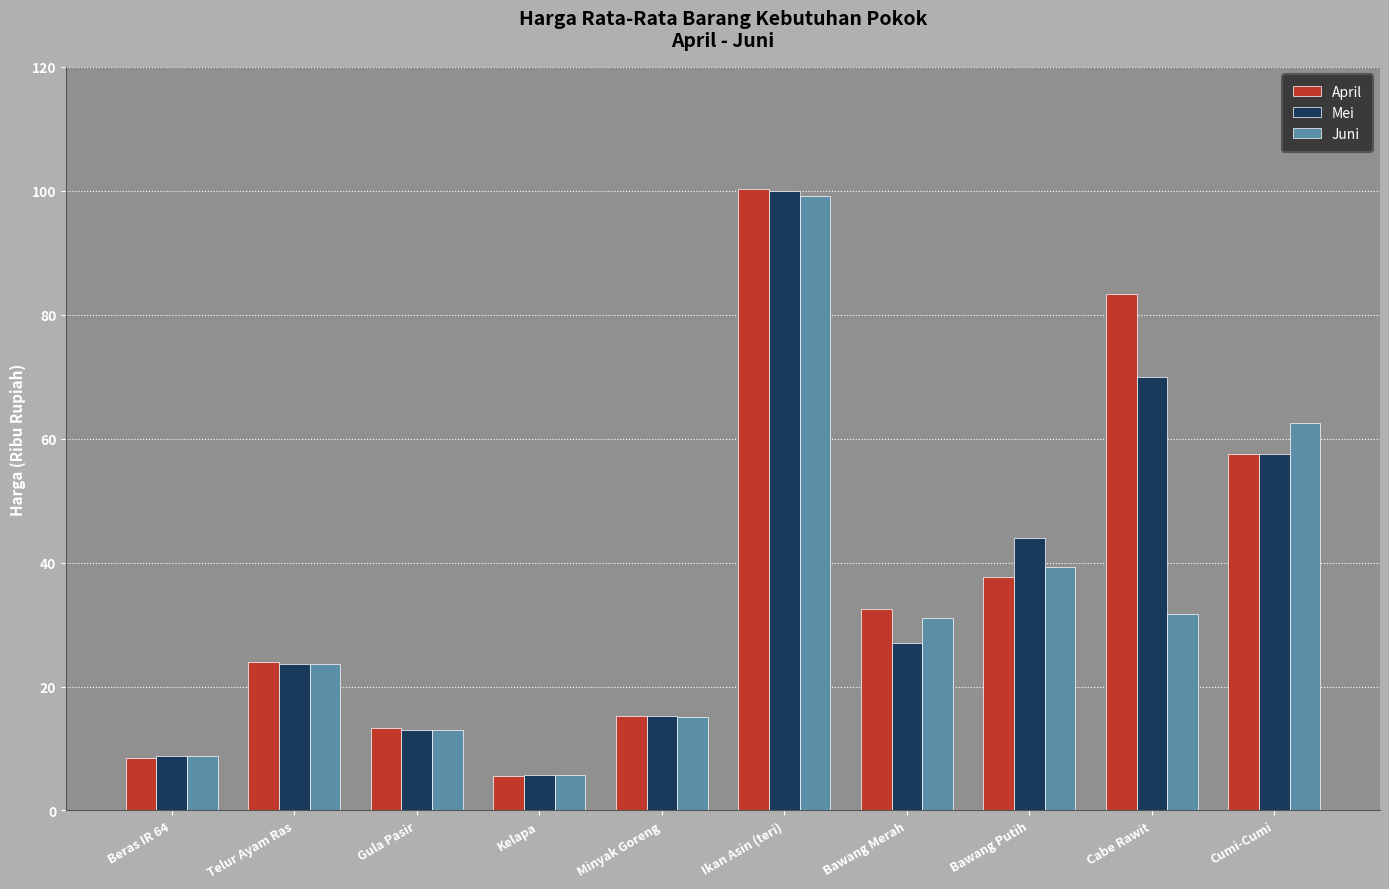

Are the bars horizontal?

No